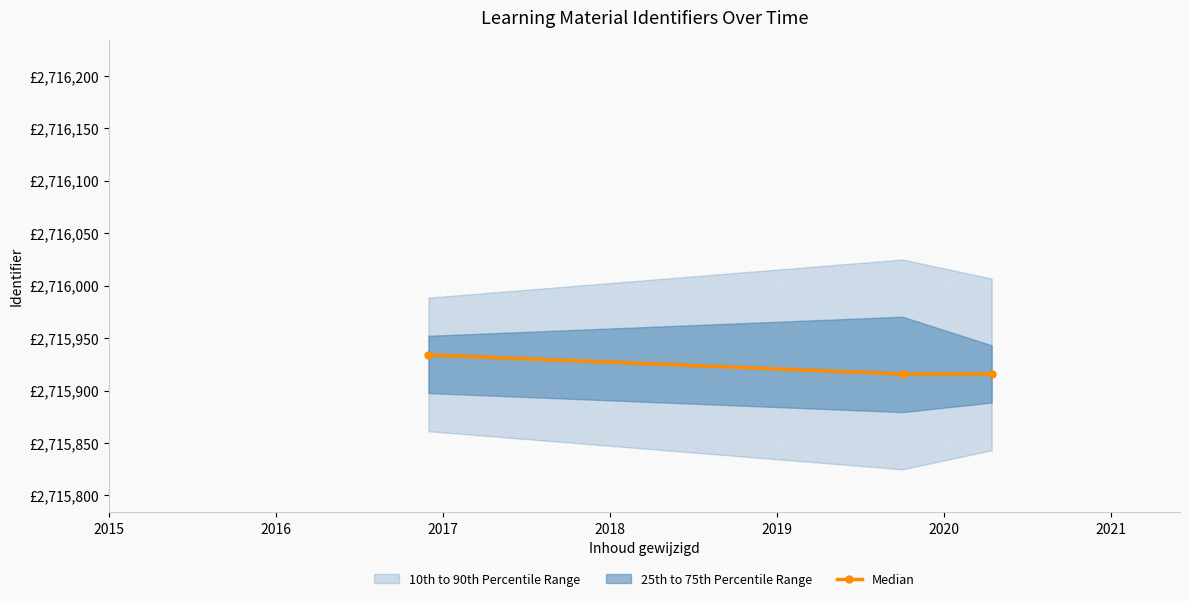

How many lines are shown in the chart?

1